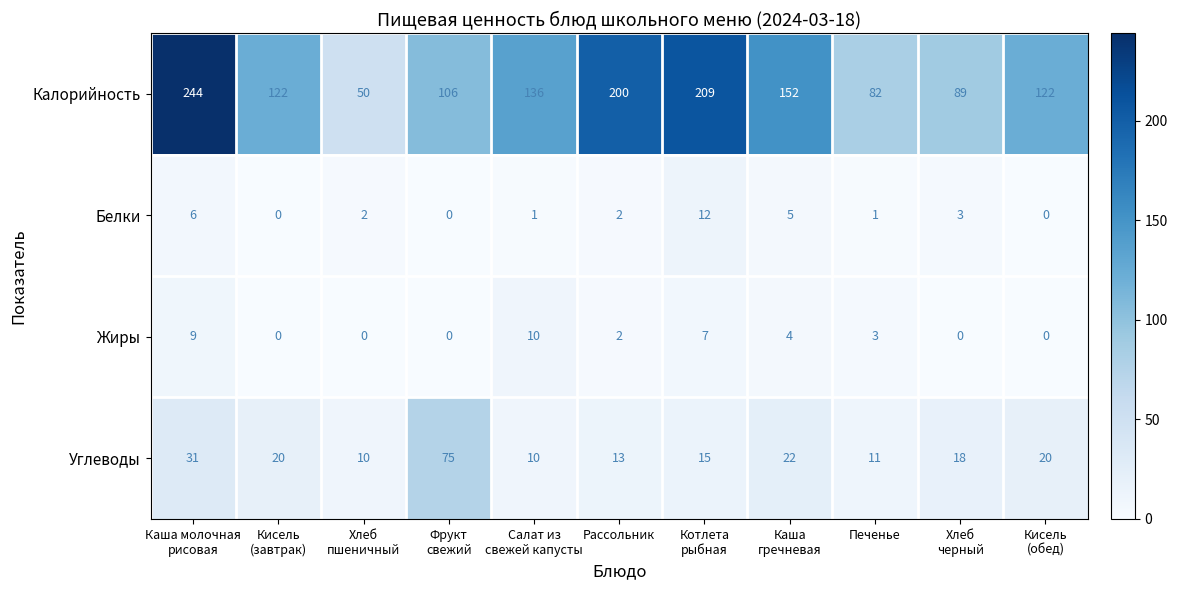

Count the Жиры values in the range 0 to 7.

9